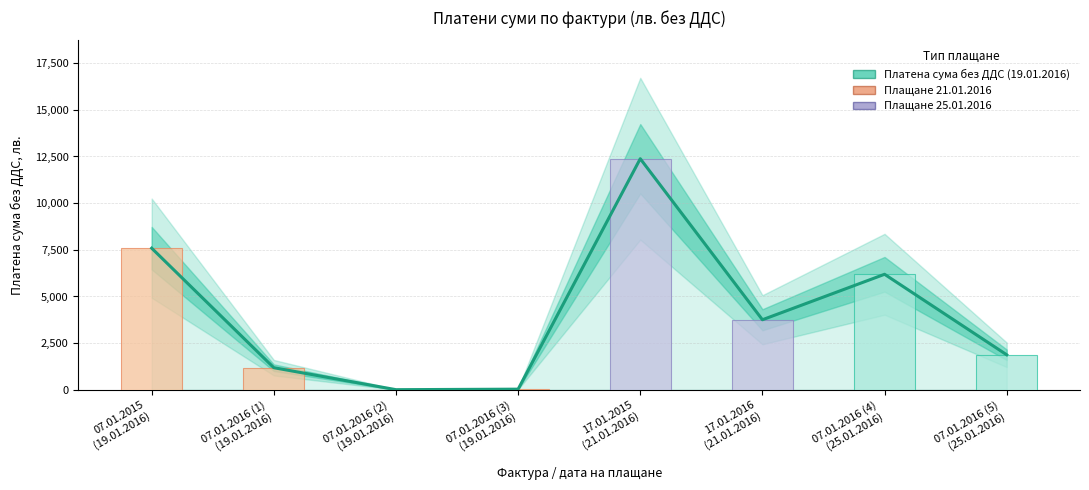

What is the maximum value shown in the chart?

12379.6